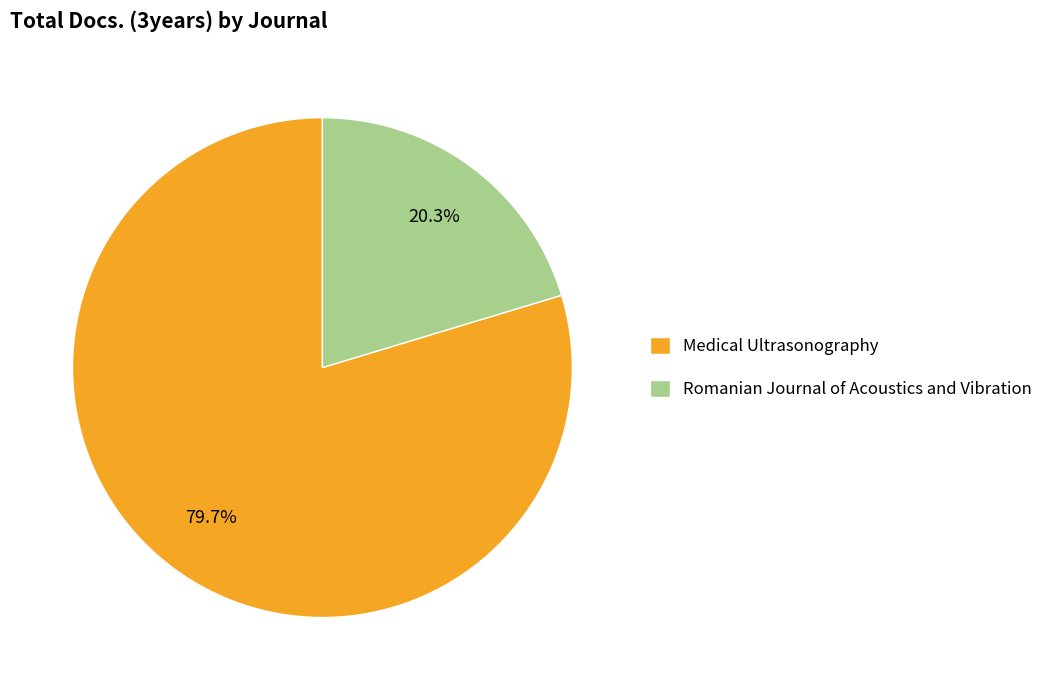

True or false: Romanian Journal of Acoustics and Vibration accounts for 30% of the total.

False